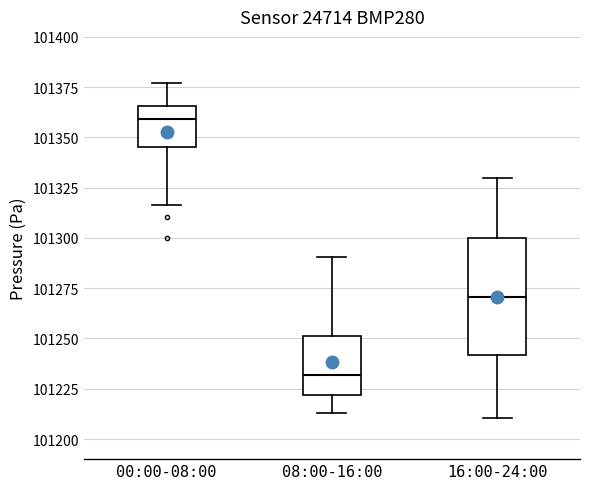

Reading left to right, transcribe this box plot: for each box, give where its median line is, the range the box spans, and where its two whiskers end, as read against the y-axis. The values are not printed on the chart, so give them approximately, as read against the axis.

00:00-08:00: median 101360, box 101345 to 101365, whiskers 101315 to 101375
08:00-16:00: median 101230, box 101220 to 101250, whiskers 101215 to 101290
16:00-24:00: median 101270, box 101240 to 101300, whiskers 101210 to 101330